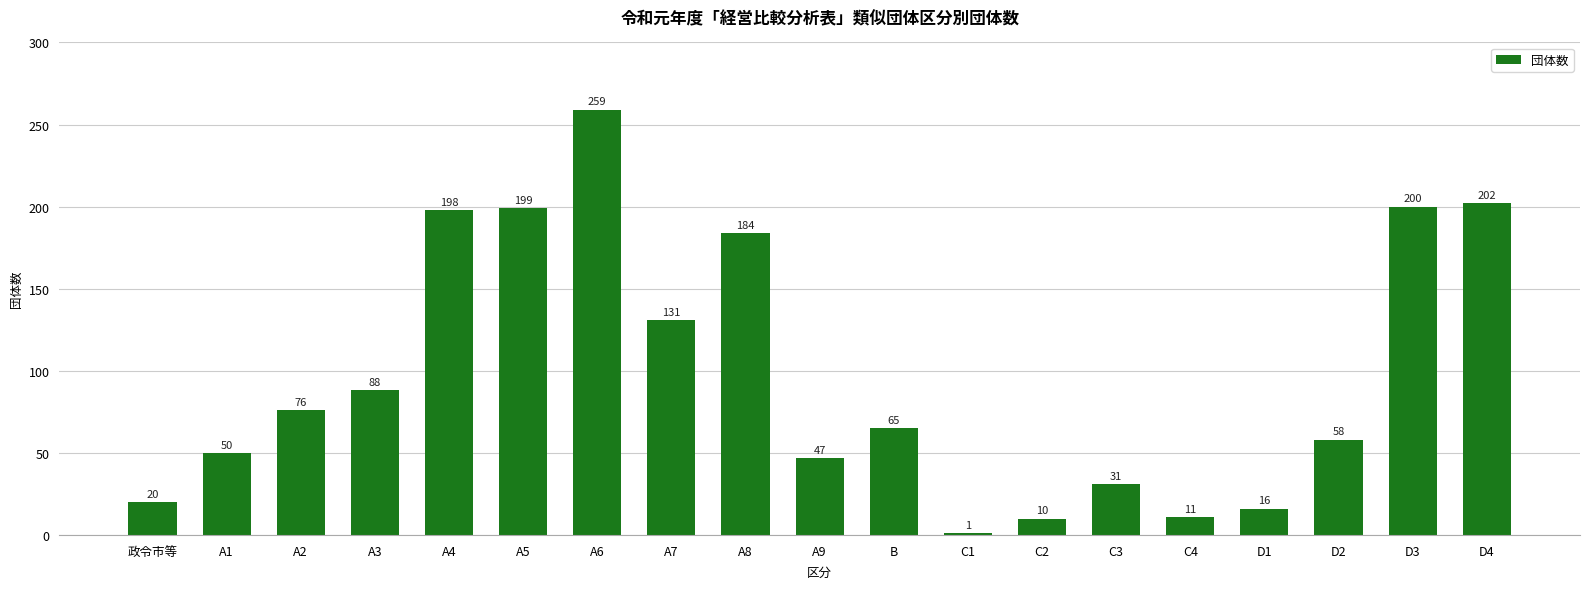

Is it true that the value at C2 is 10?

True